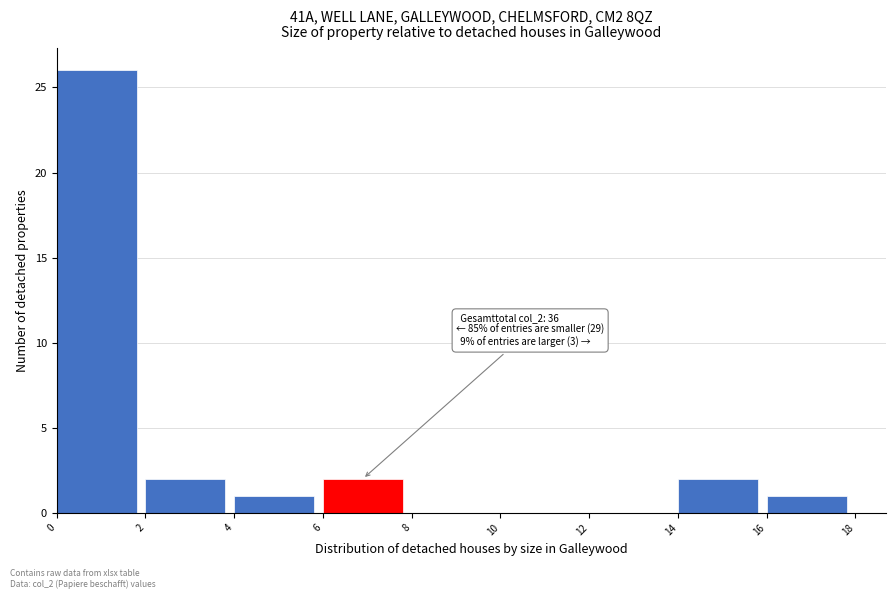

Over which range of the x-axis is the bar tallest?

0 to 2